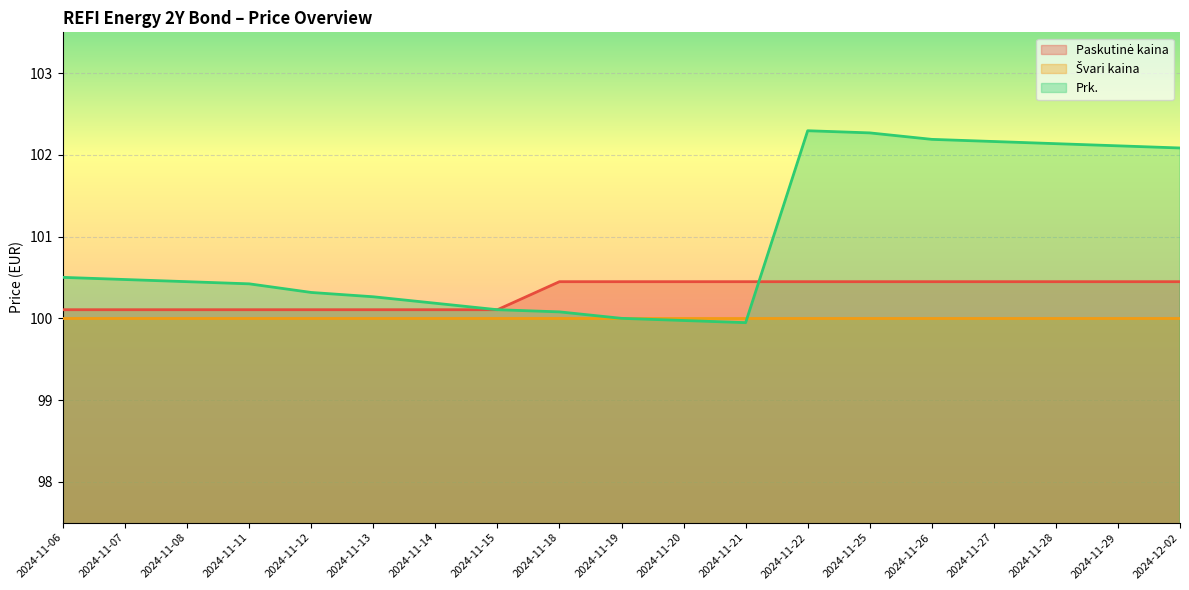

What is the difference between the second highest and minimum values in the Prk. series?

2.3